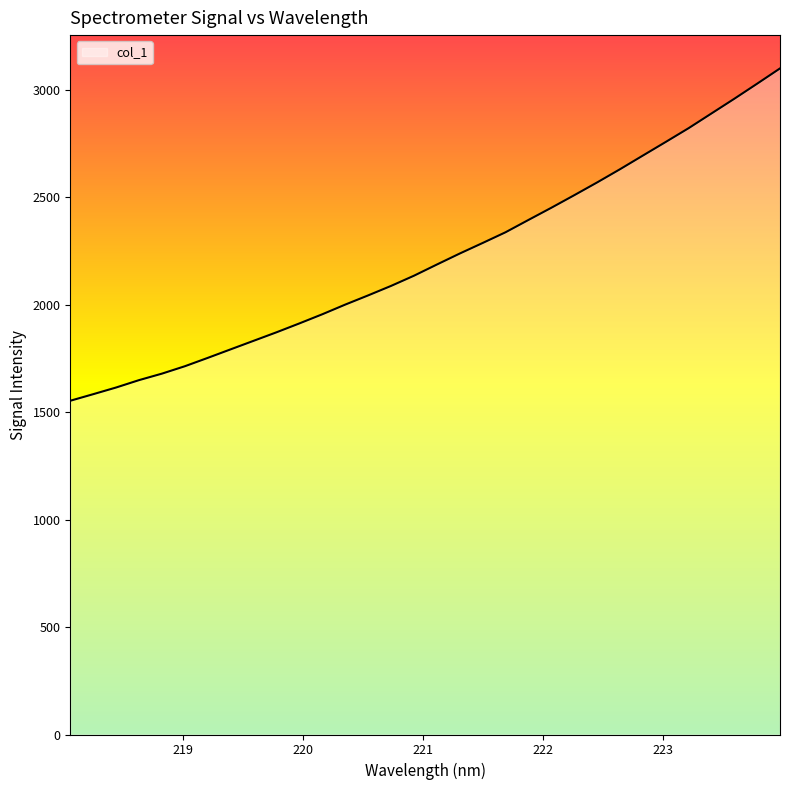

What is the sum of all values?

70993.0